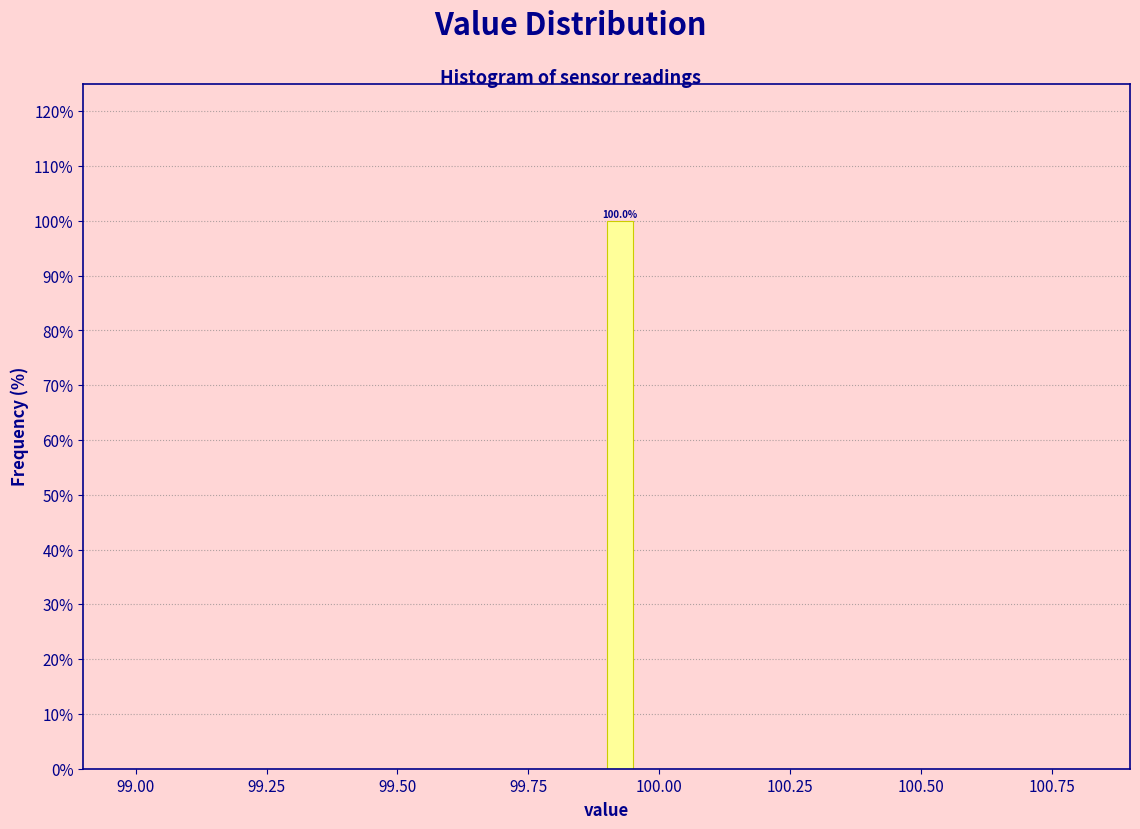

Read against the x-axis, roughly where is the centre of the tallest bar?

99.95